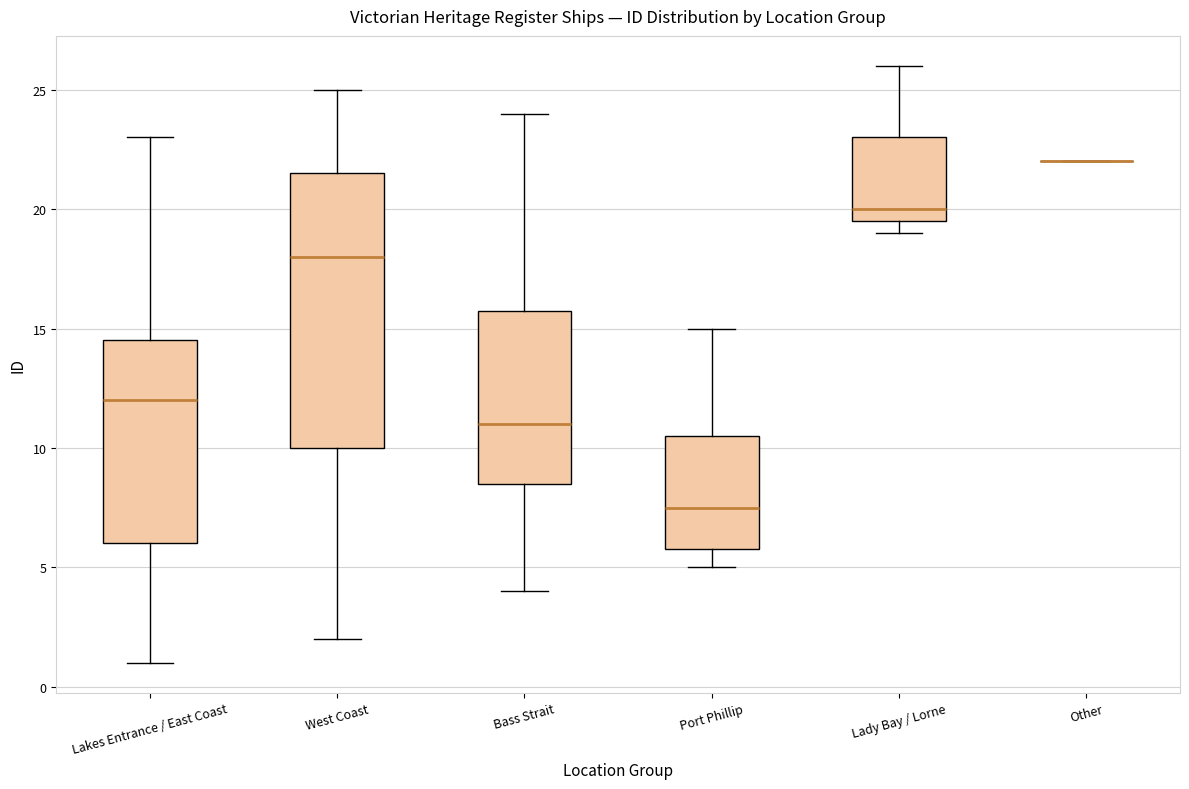

Reading left to right, transcribe this box plot: for each box, give where its median line is, the range the box spans, and where its two whiskers end, as read against the y-axis. The values are not printed on the chart, so give them approximately, as read against the axis.

Lakes Entrance / East Coast: median 12.0, box 6.0 to 14.5, whiskers 1.0 to 23.0
West Coast: median 18.0, box 10.0 to 21.5, whiskers 2.0 to 25.0
Bass Strait: median 11.0, box 8.5 to 16.0, whiskers 4.0 to 24.0
Port Phillip: median 7.5, box 6.0 to 10.5, whiskers 5.0 to 15.0
Lady Bay / Lorne: median 20.0, box 19.5 to 23.0, whiskers 19.0 to 26.0
Other: box collapsed to a line at 22.0, whiskers 22.0 to 22.0